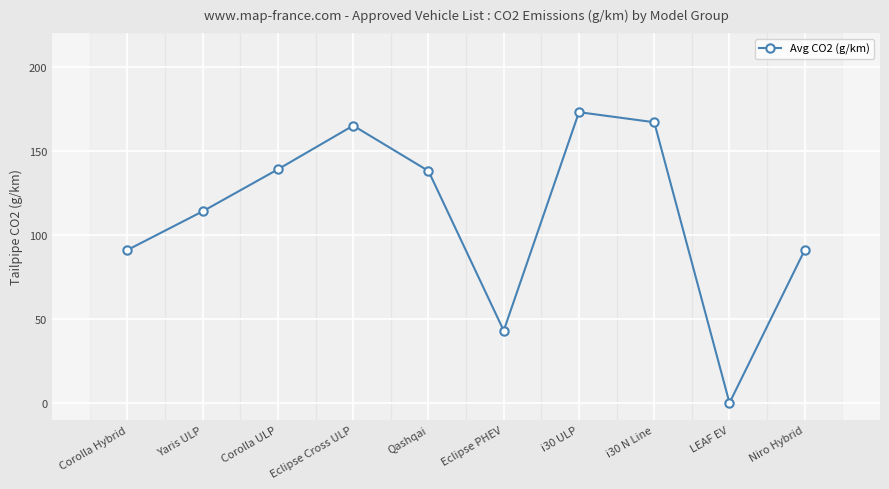

What is the label of the 1st point from the right?

Niro Hybrid